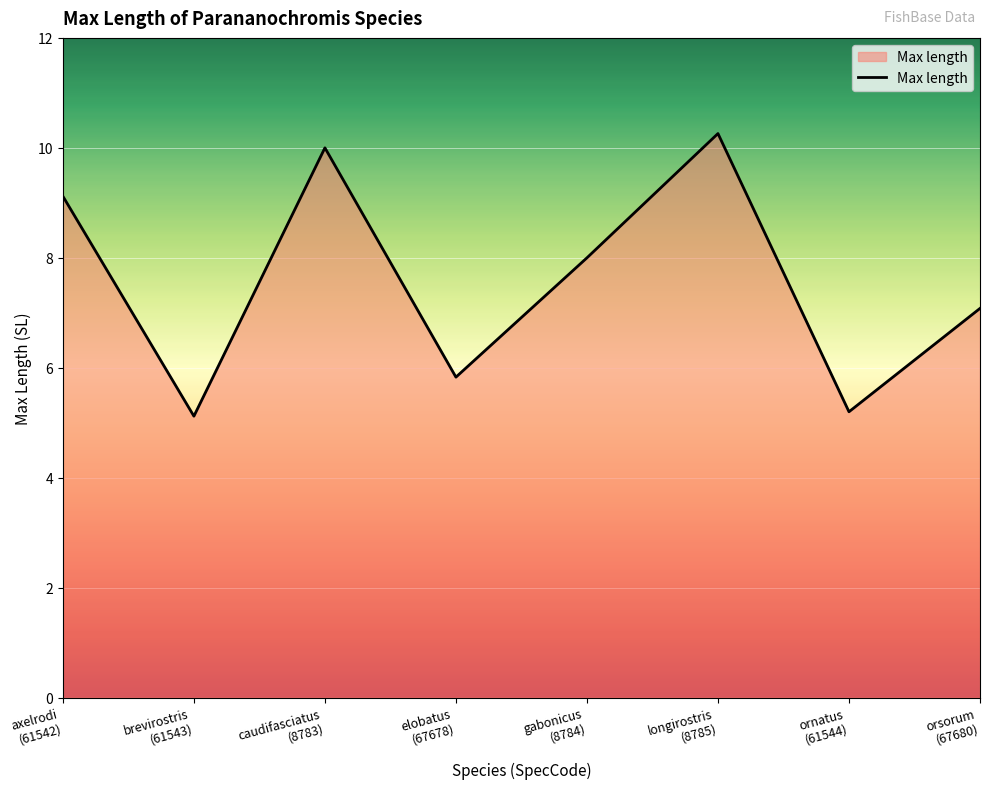

What is the difference between the maximum and minimum values?

5.1